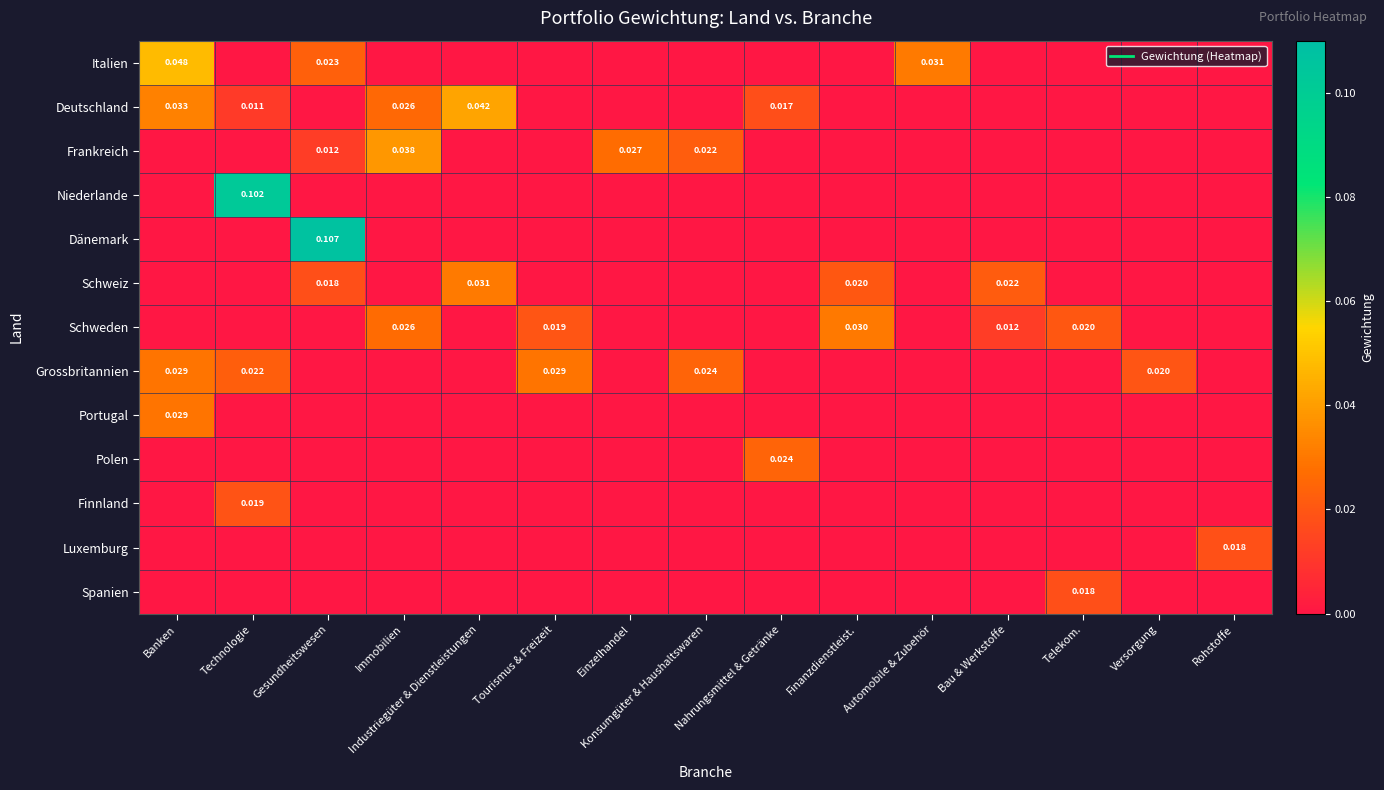

At which label does Deutschland reach its minimum?

Gesundheitswesen